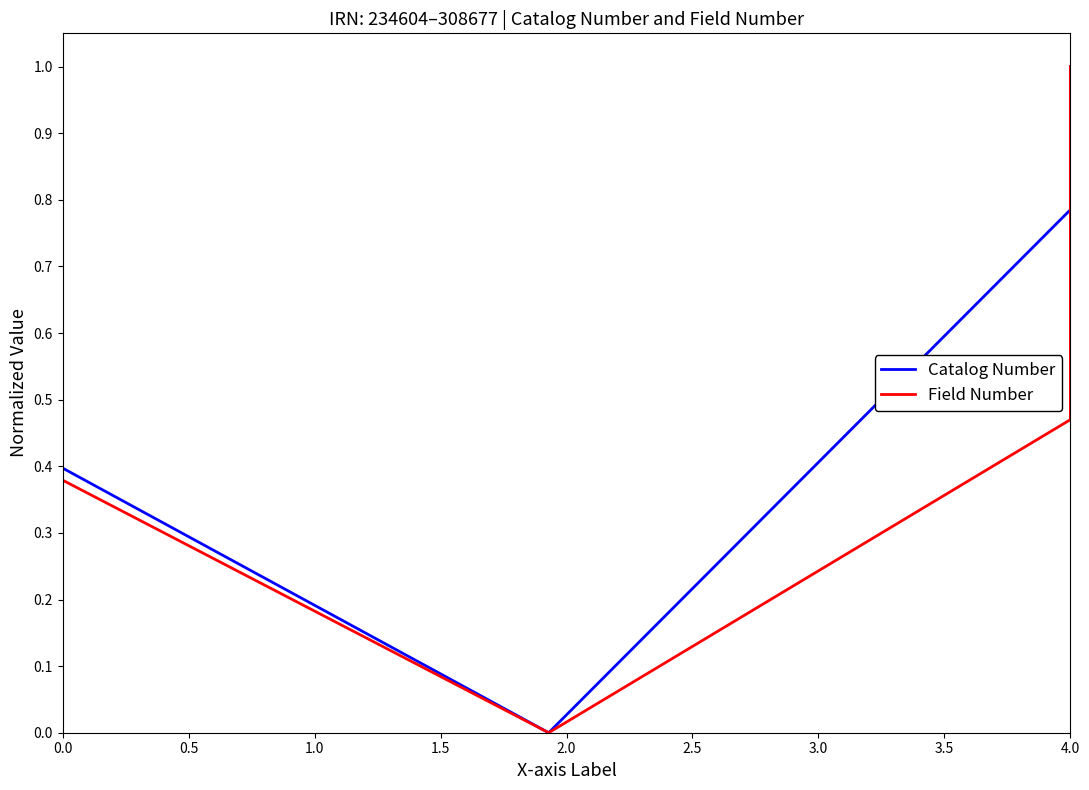

What is the greatest value displayed?

1.0